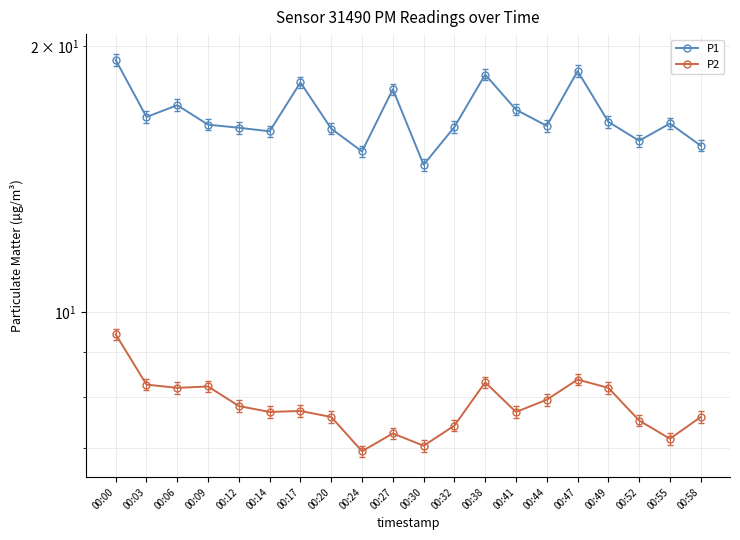

Between 00:58 and 00:49, which is larger?

00:49